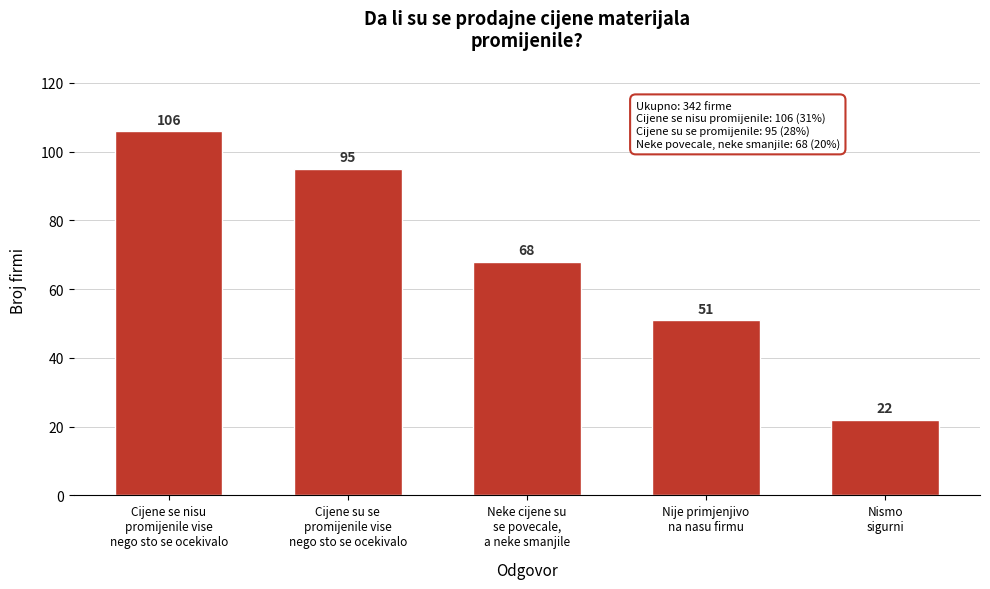

Reading left to right, transcribe all the data shown in this chart.

106	95	68	51	22